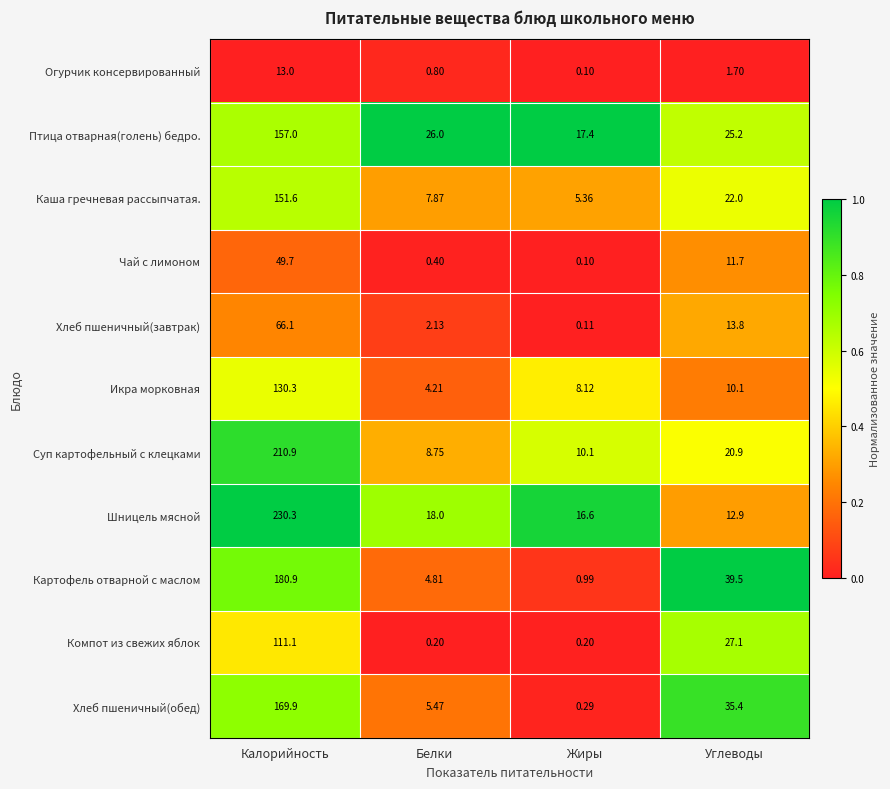

Which series has the largest range (max minus min)?

Шницель мясной